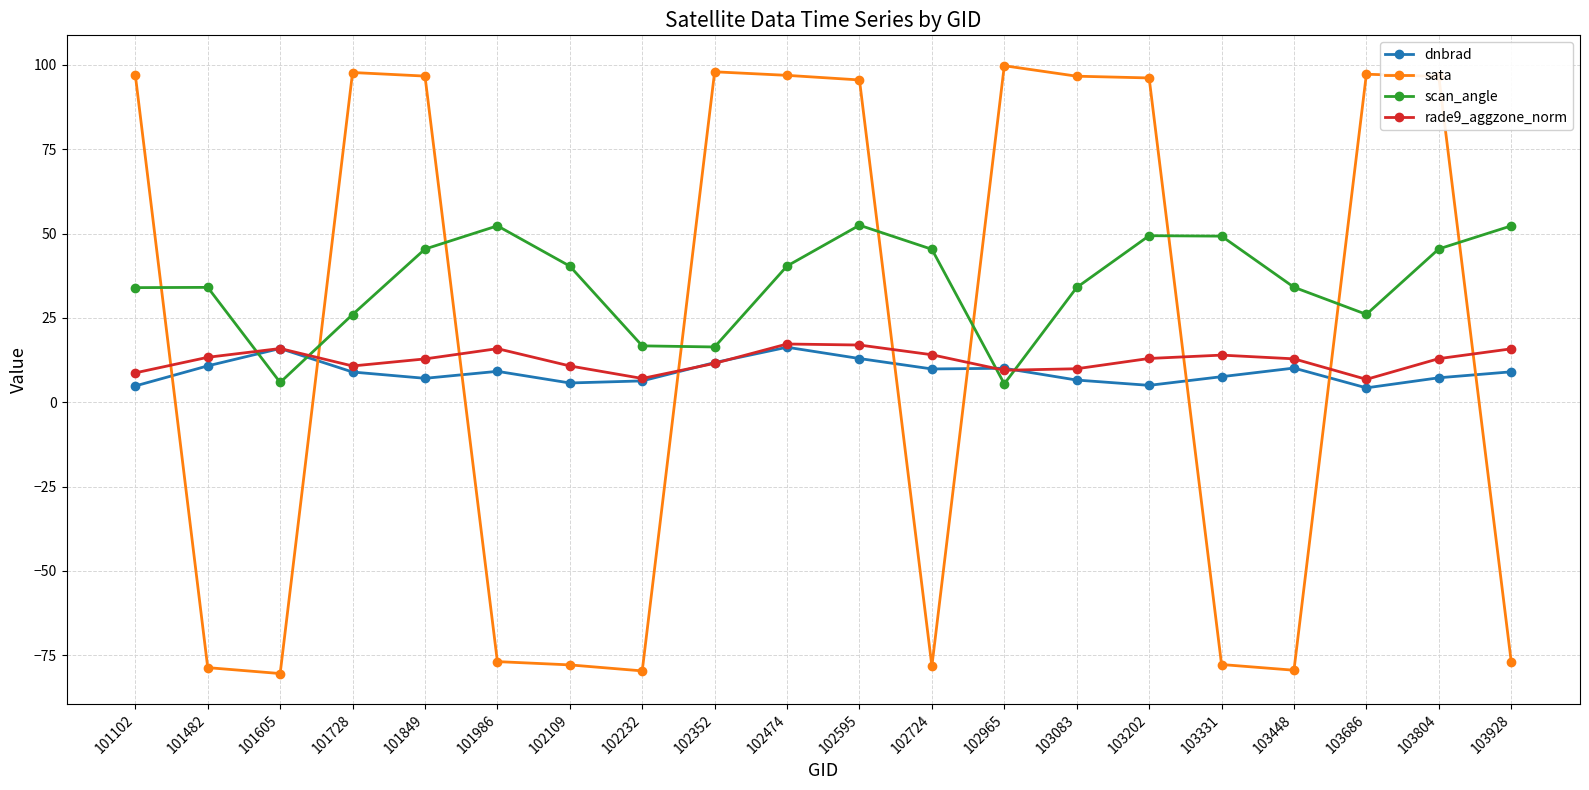

What is the difference between the maximum and minimum values in the dnbrad series?

12.0